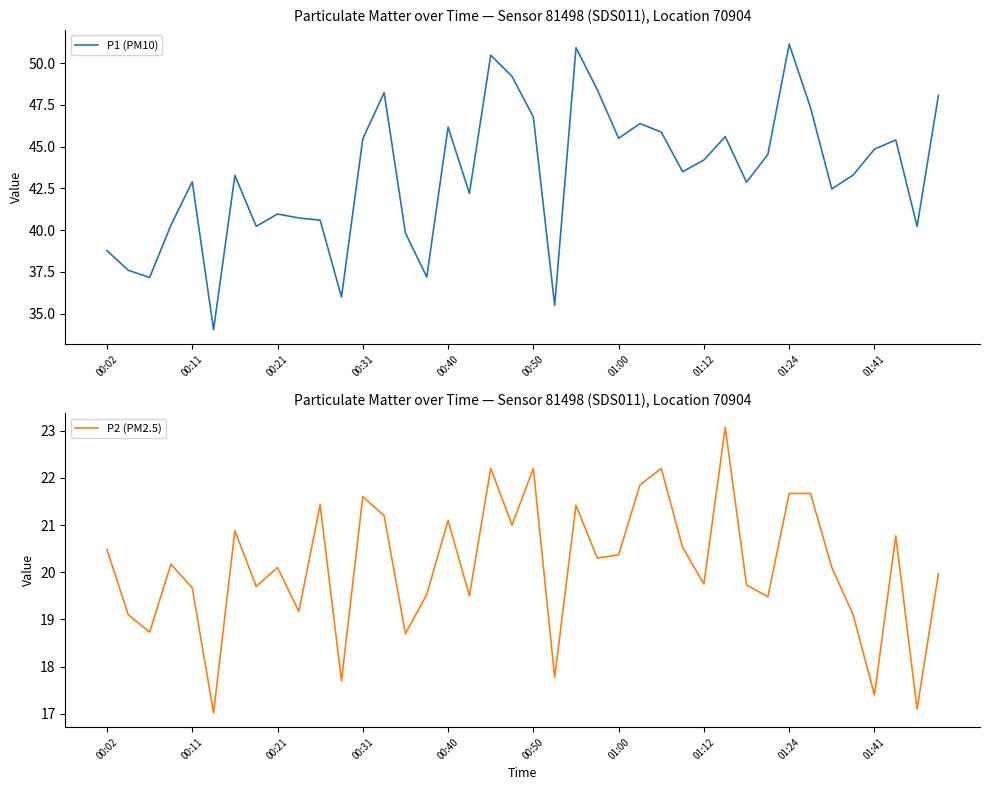

What is the minimum value shown in the chart?

17.0